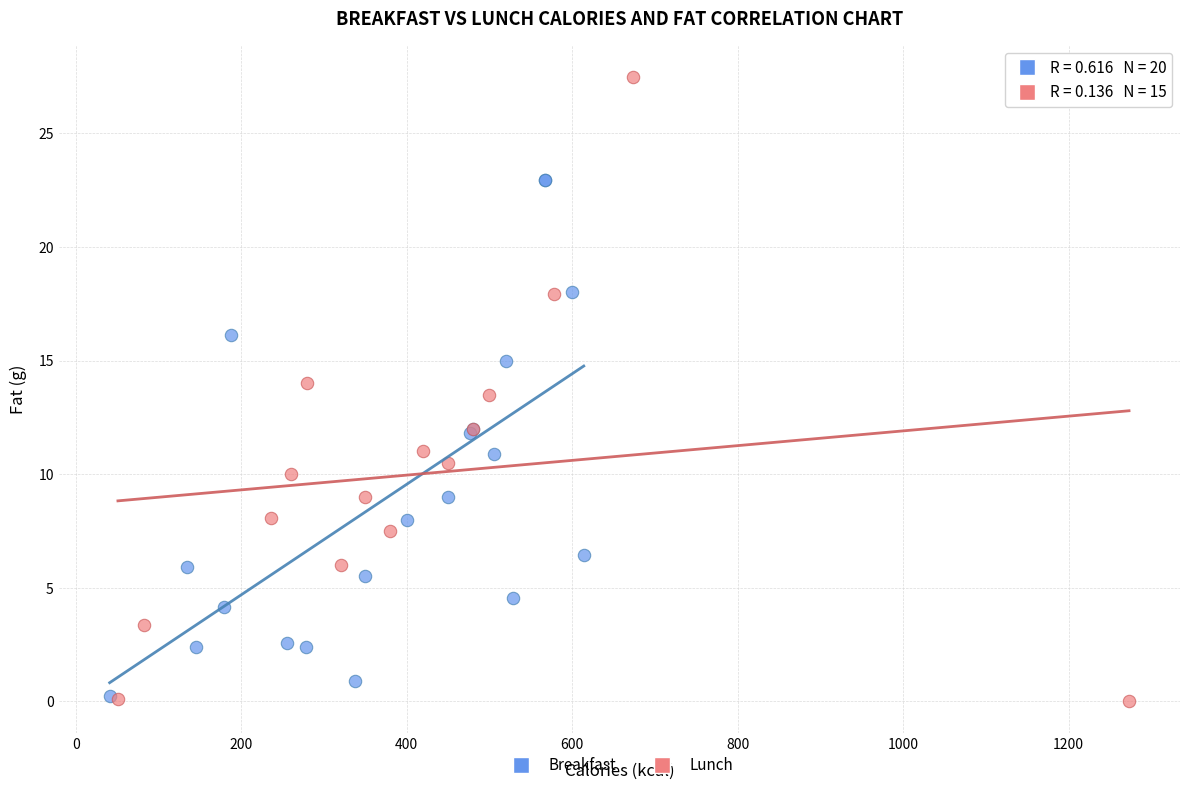

Which series contains the highest Y value?

Lunch